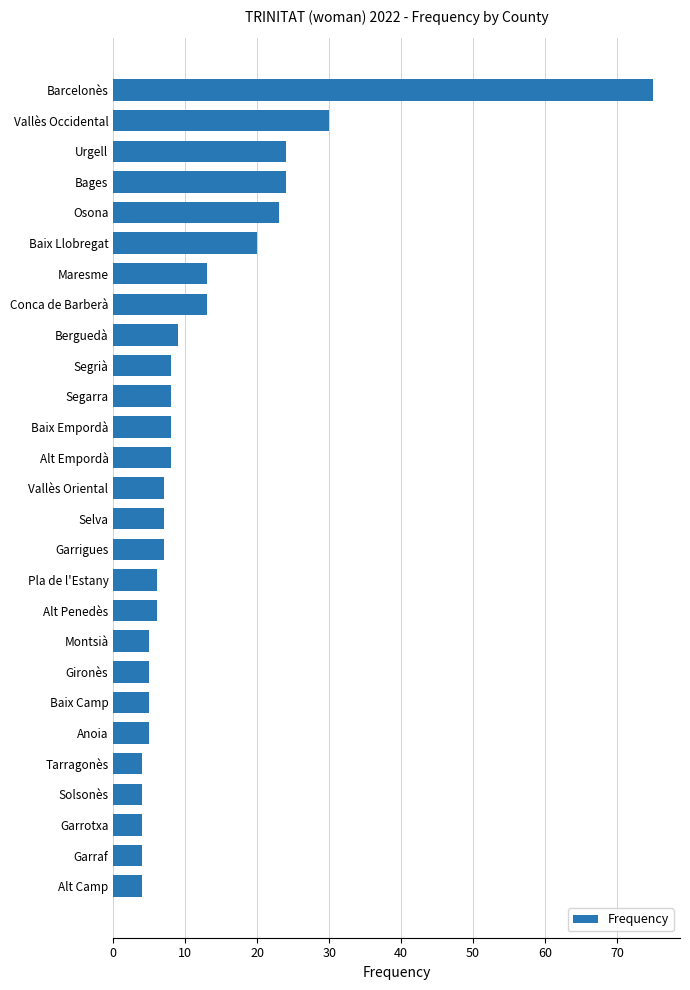

The chart shows a value of 7 at Selva. True or false?

True